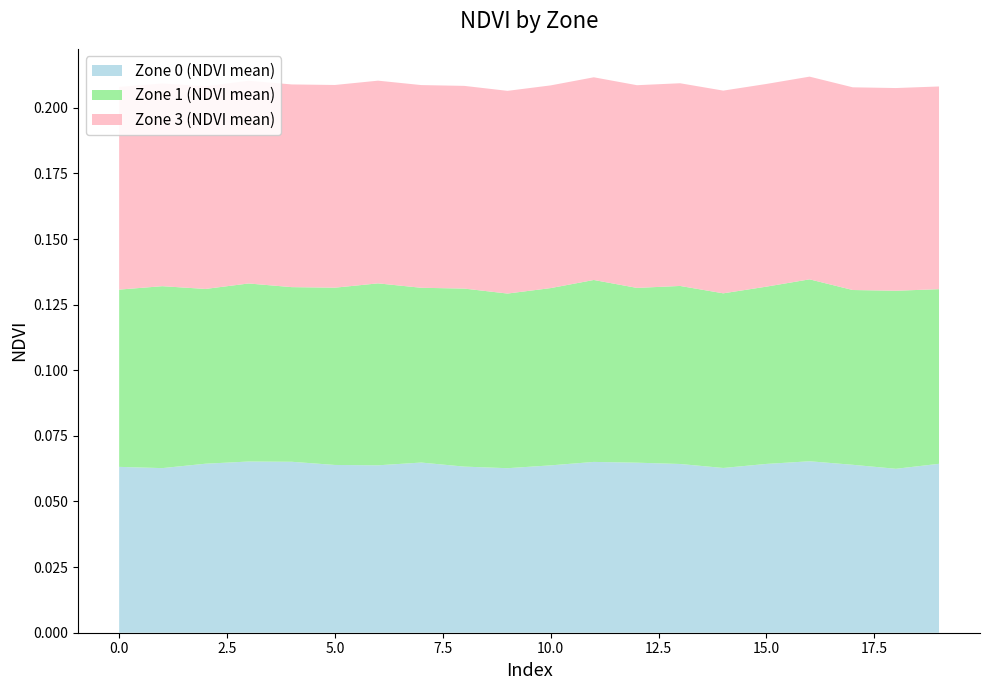

Reading right to left, list all the values displayed in this chart.

Zone 0 (NDVI mean): 19=0.1	18=0.1	17=0.1	16=0.1	15=0.1	14=0.1	13=0.1	12=0.1	11=0.1	10=0.1	9=0.1	8=0.1	7=0.1	6=0.1	5=0.1	4=0.1	3=0.1	2=0.1	1=0.1	0=0.1
Zone 1 (NDVI mean): 19=0.1	18=0.1	17=0.1	16=0.1	15=0.1	14=0.1	13=0.1	12=0.1	11=0.1	10=0.1	9=0.1	8=0.1	7=0.1	6=0.1	5=0.1	4=0.1	3=0.1	2=0.1	1=0.1	0=0.1
Zone 3 (NDVI mean): 19=0.1	18=0.1	17=0.1	16=0.1	15=0.1	14=0.1	13=0.1	12=0.1	11=0.1	10=0.1	9=0.1	8=0.1	7=0.1	6=0.1	5=0.1	4=0.1	3=0.1	2=0.1	1=0.1	0=0.1